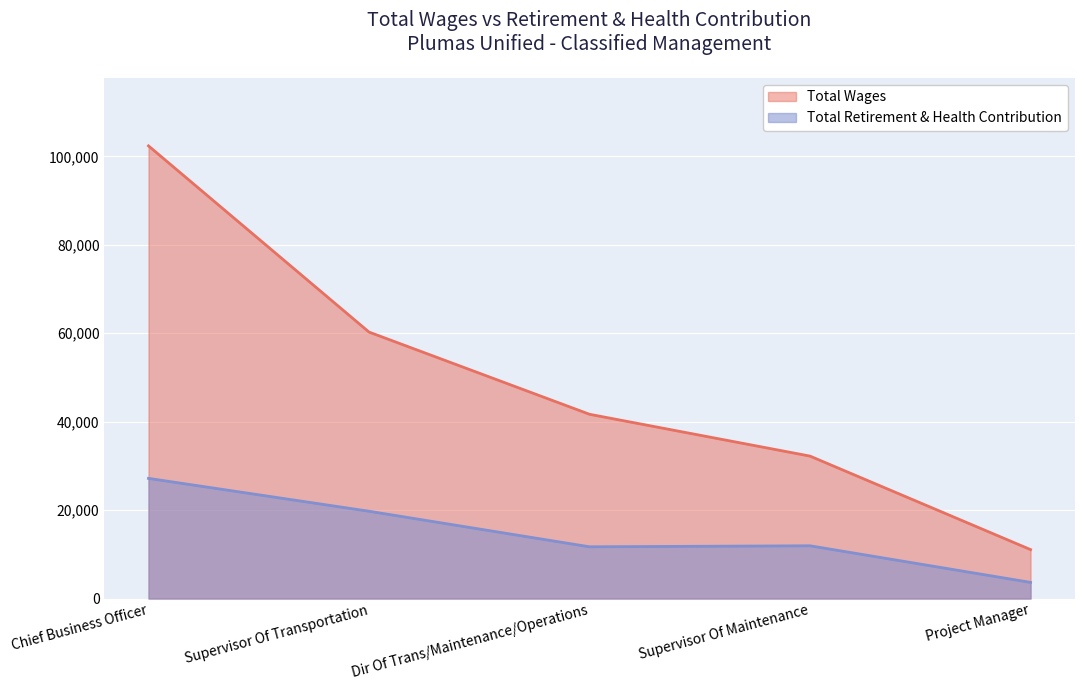

Count the Total Wages values in the range 32217 to 60270.

3